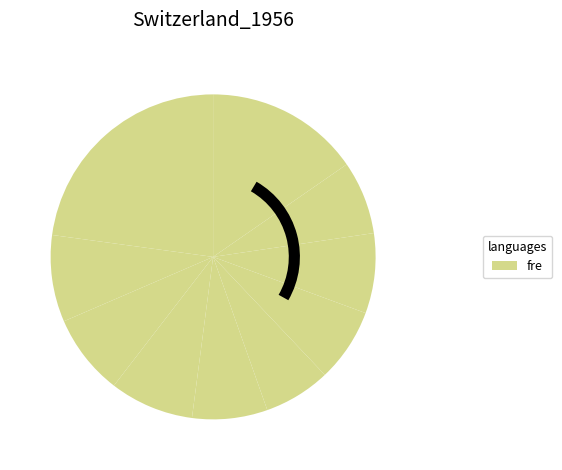

Is there any slice that represents more than half of the pie?

No